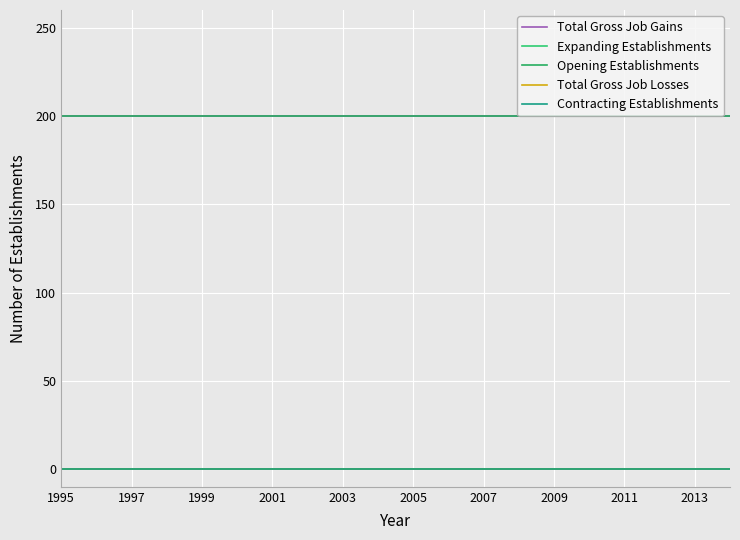

Is this an area chart (filled region under the line)?

No